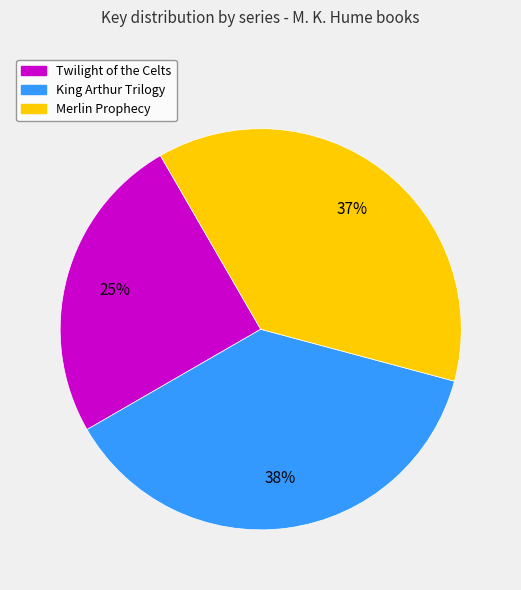

Does any single category account for the majority?

No